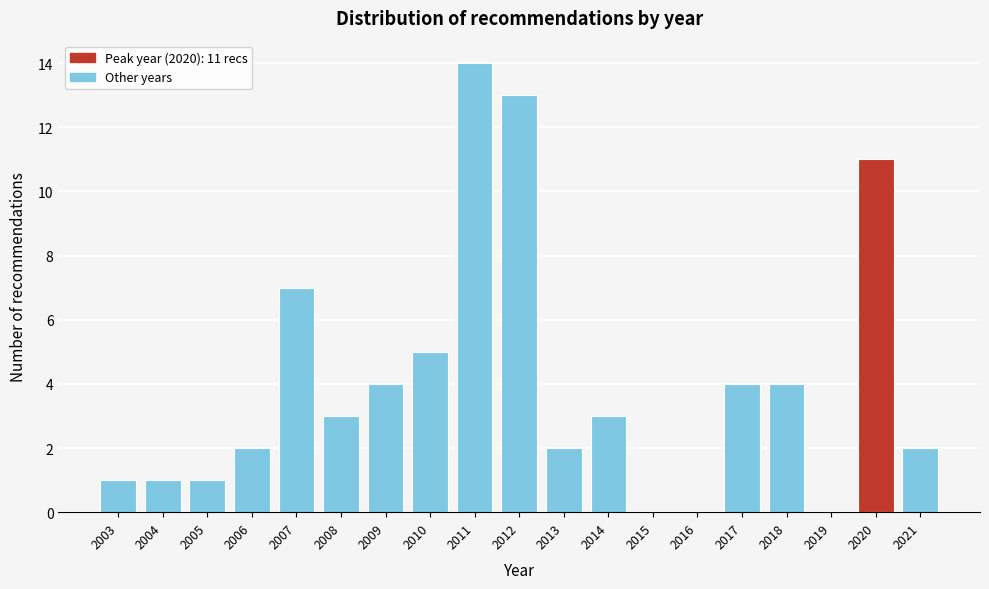

Reading left to right, what are all the values shown in this chart?

2003=1	2004=1	2005=1	2006=2	2007=7	2008=3	2009=4	2010=5	2011=14	2012=13	2013=2	2014=3	2015=0	2016=0	2017=4	2018=4	2019=0	2020=11	2021=2